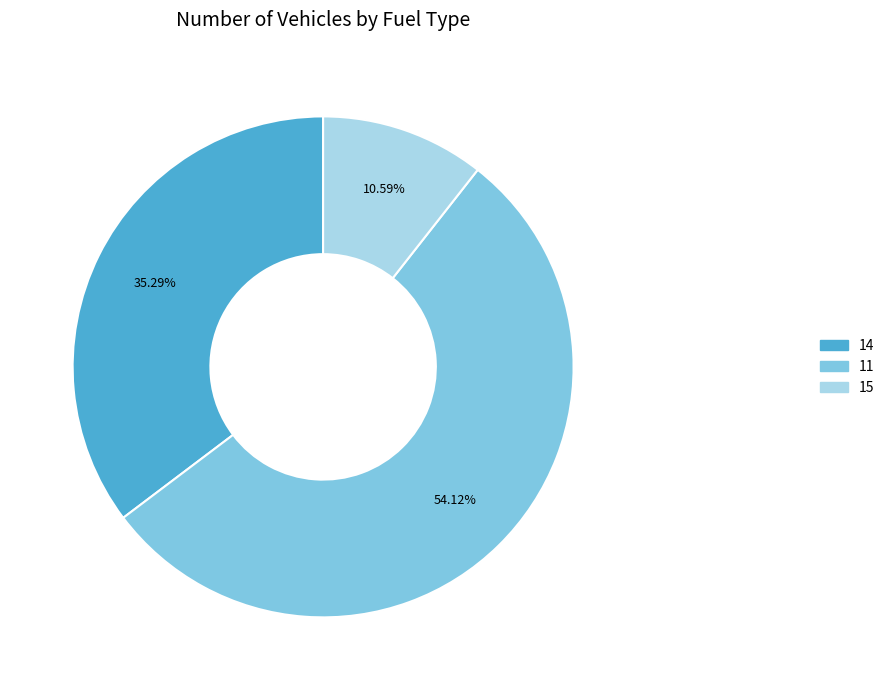

How much of the chart is everything except 14?

64.7%